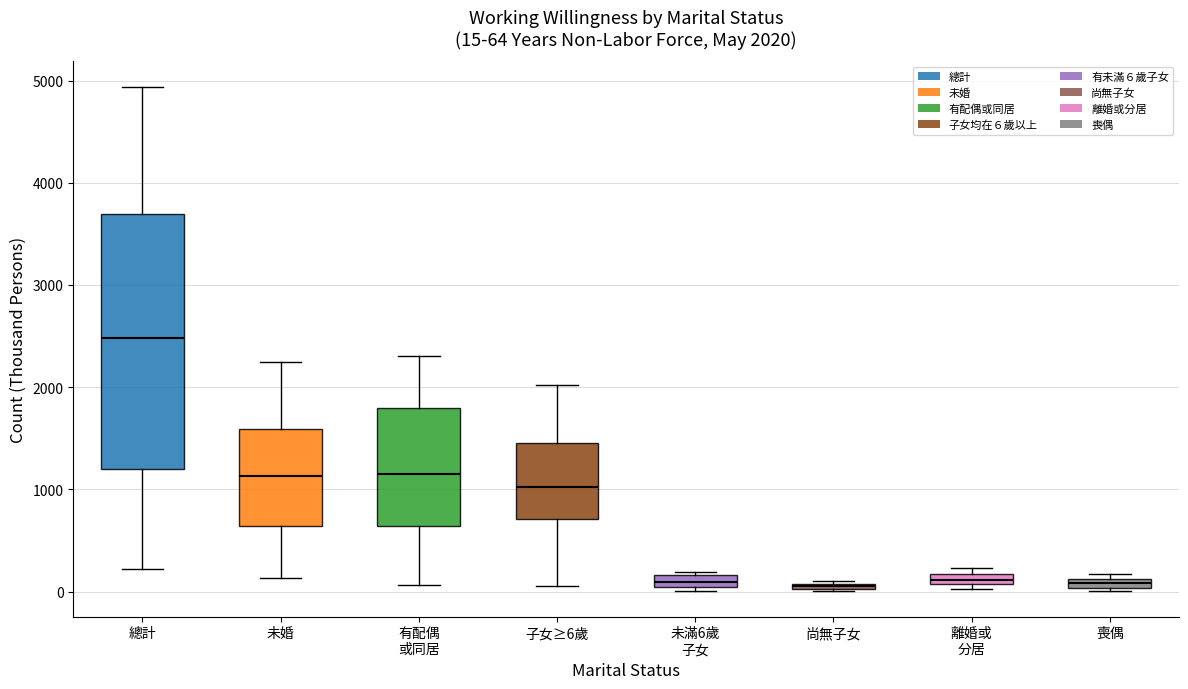

Which box has the highest median line?

總計